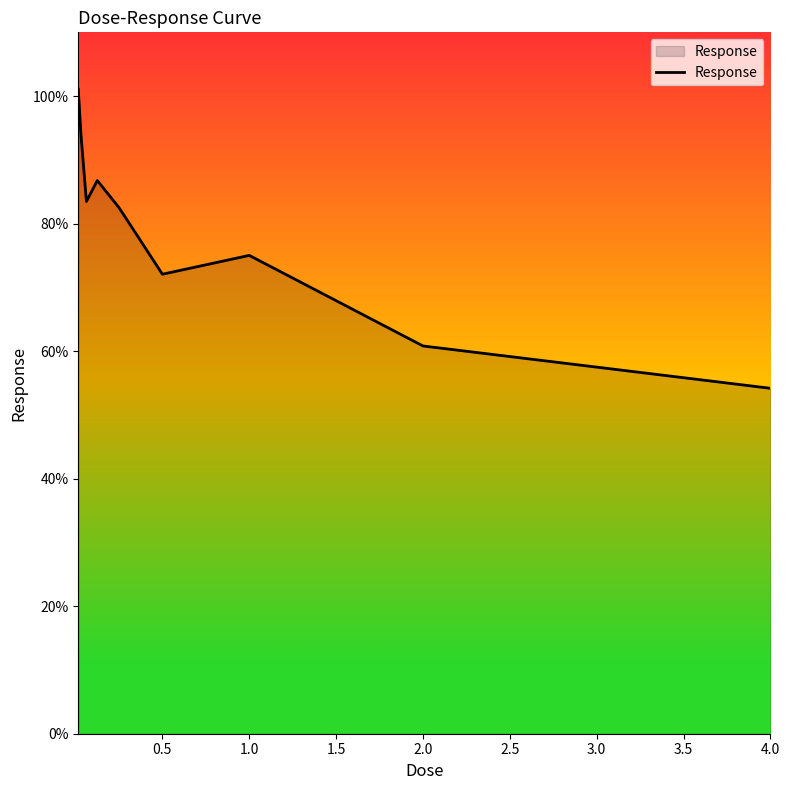

Count the number of values greater than 82.

5